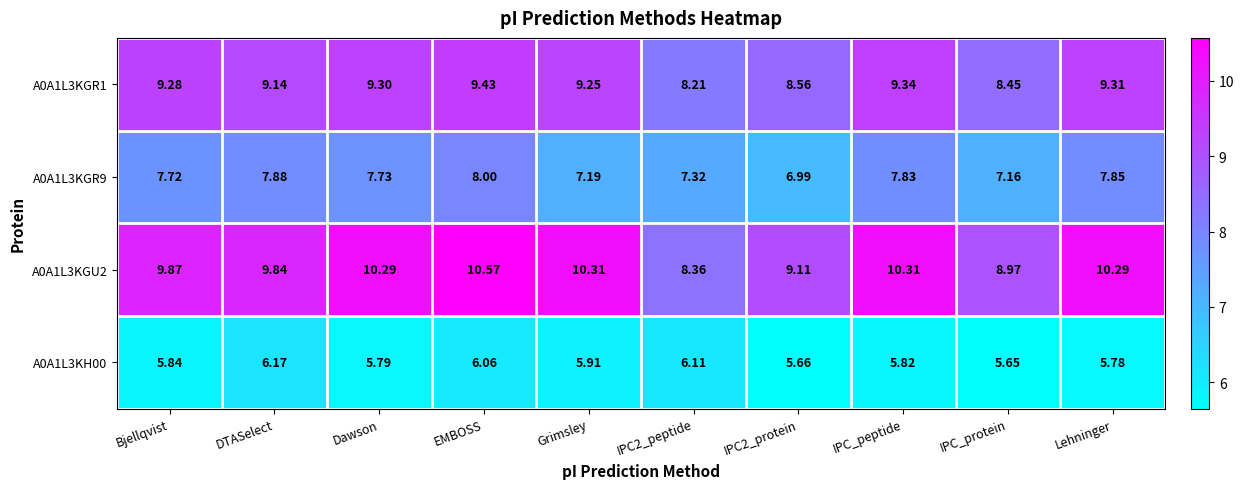

Is the value of A0A1L3KGU2 at EMBOSS greater than the value of A0A1L3KH00 at EMBOSS?

Yes